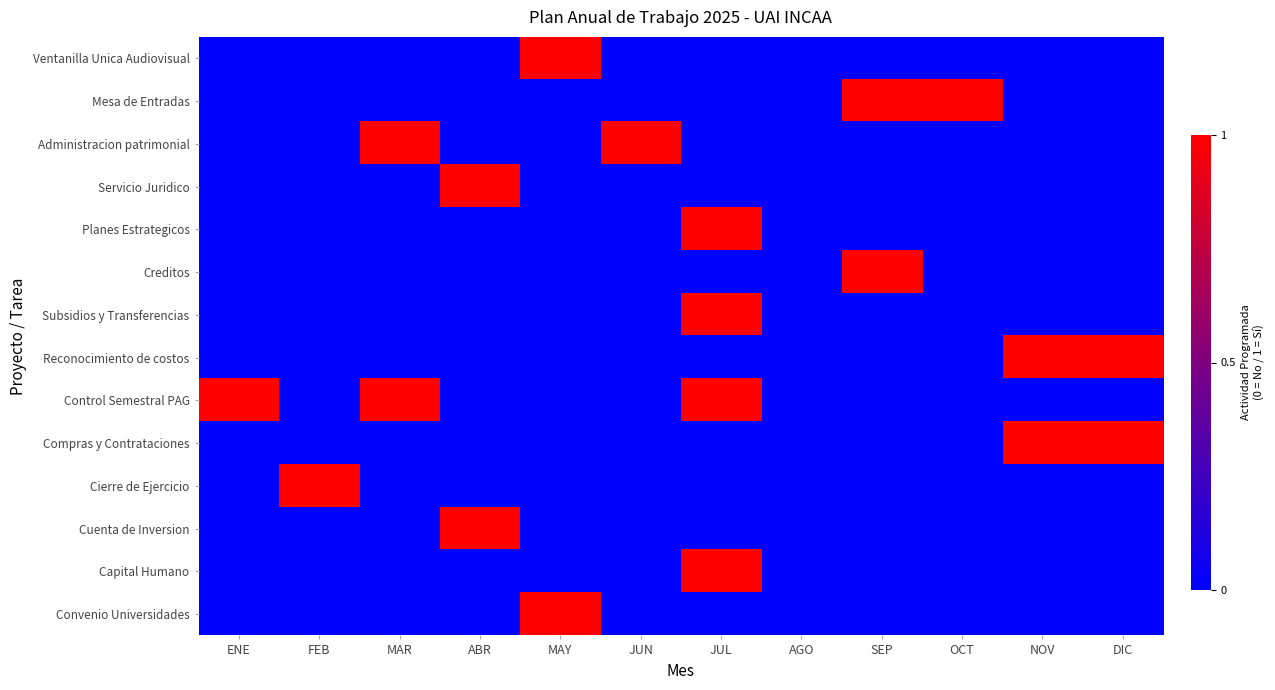

What is the greatest value displayed?

1